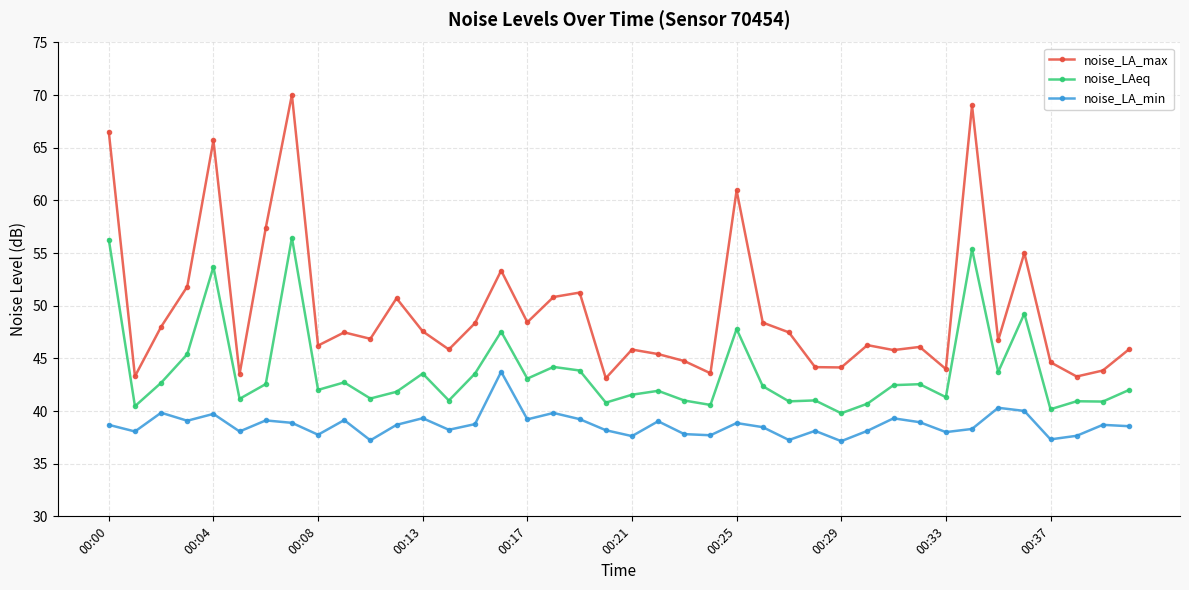

What is the sum of all noise_LA_min values?

1547.9